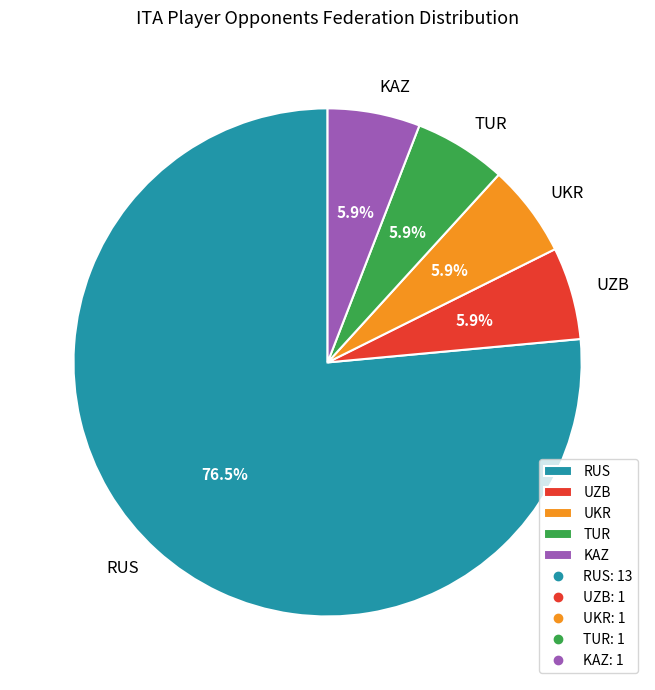

To the nearest percent, what portion does UKR represent?

6%